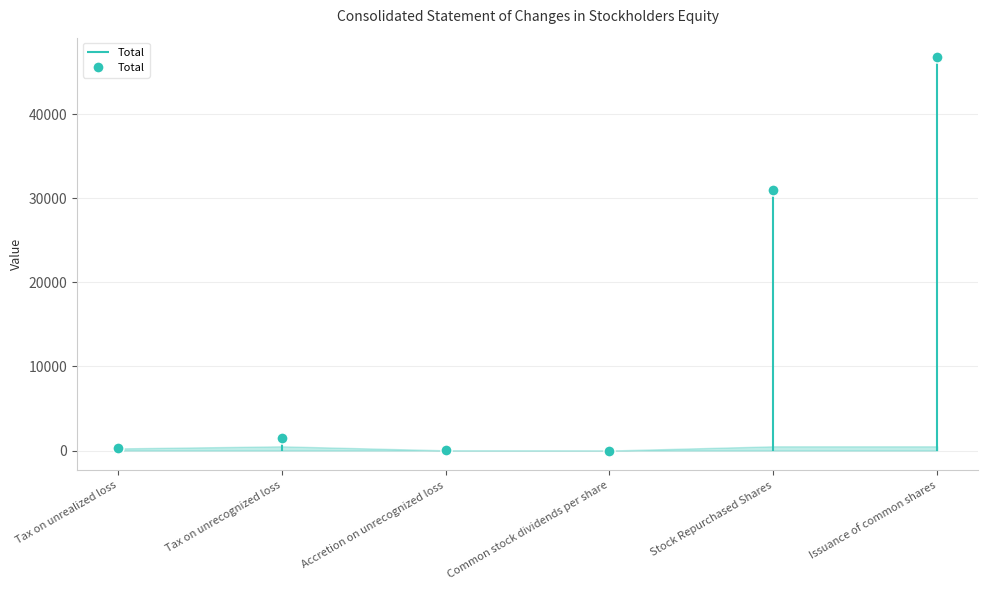

Reading left to right, what are all the values shown in this chart?

251.0	1463.0	25.0	0.2	31011.0	46750.0